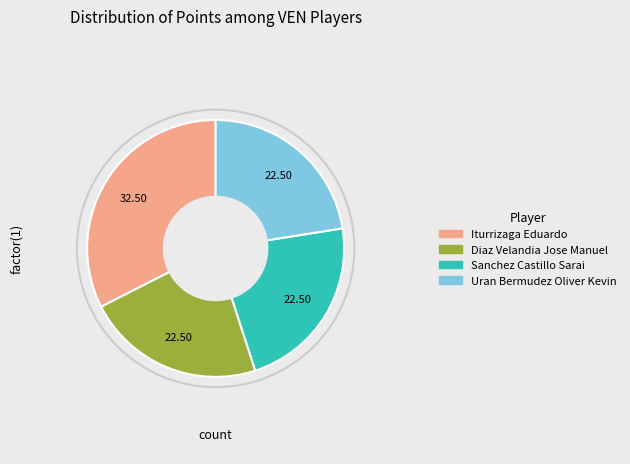

What is the ratio of the value at Sanchez Castillo Sarai to the value at Diaz Velandia Jose Manuel?

1.0